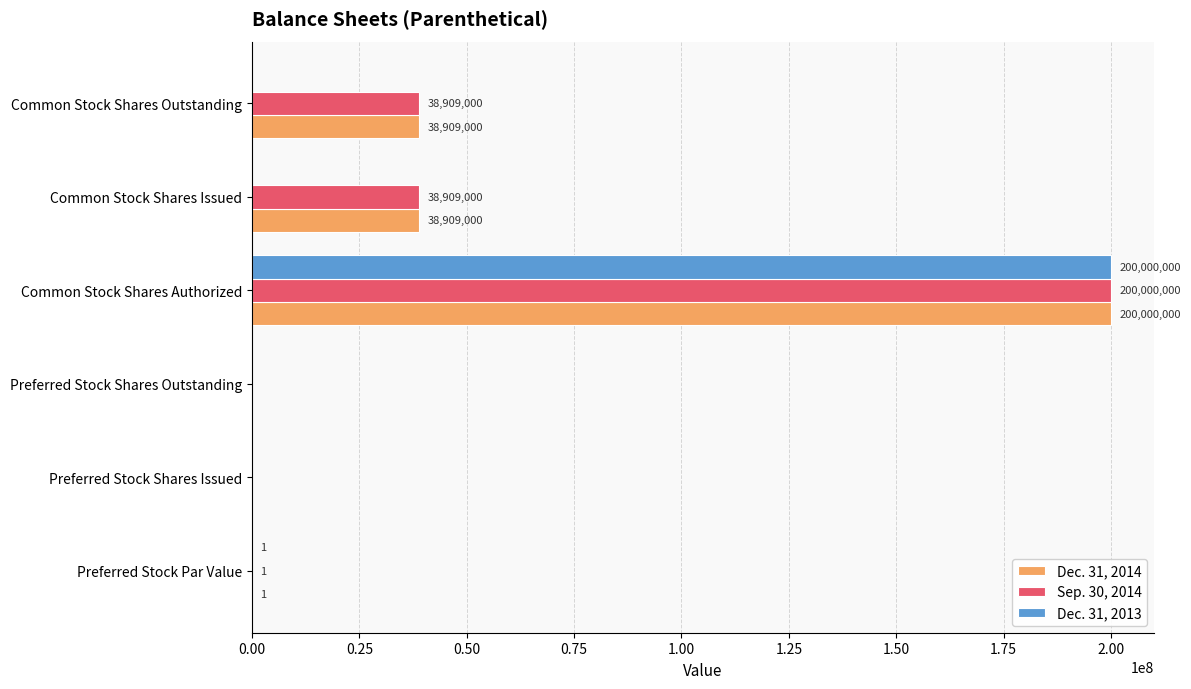

True or false: Sep. 30, 2014 has a value of 0 at Preferred Stock Shares Issued.

True